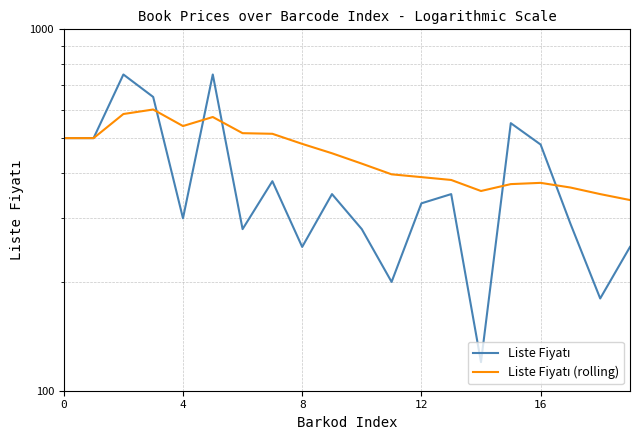

What are all the series names shown in the legend?

Liste Fiyatı, Liste Fiyatı (rolling)